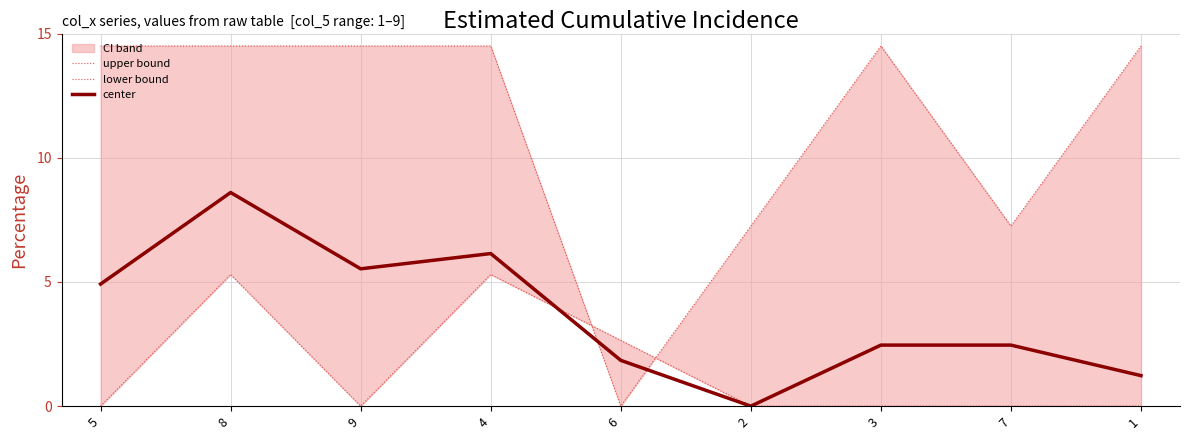

List the series in order of their overall mean, lowest first.

lower bound, center, upper bound